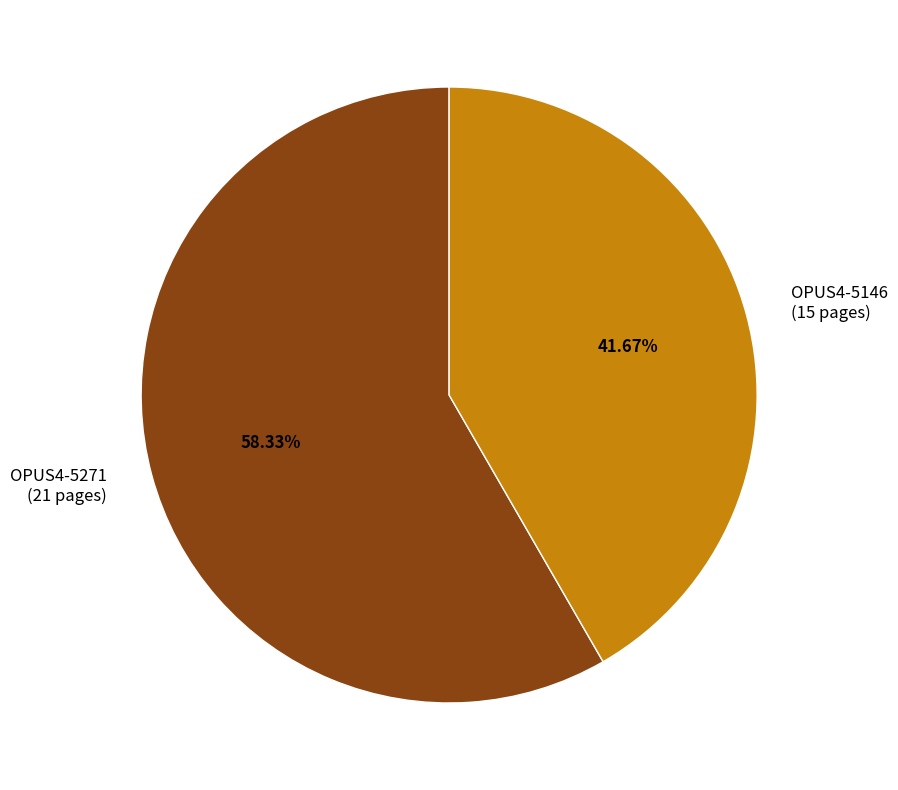

Count the number of slices in the pie.

2